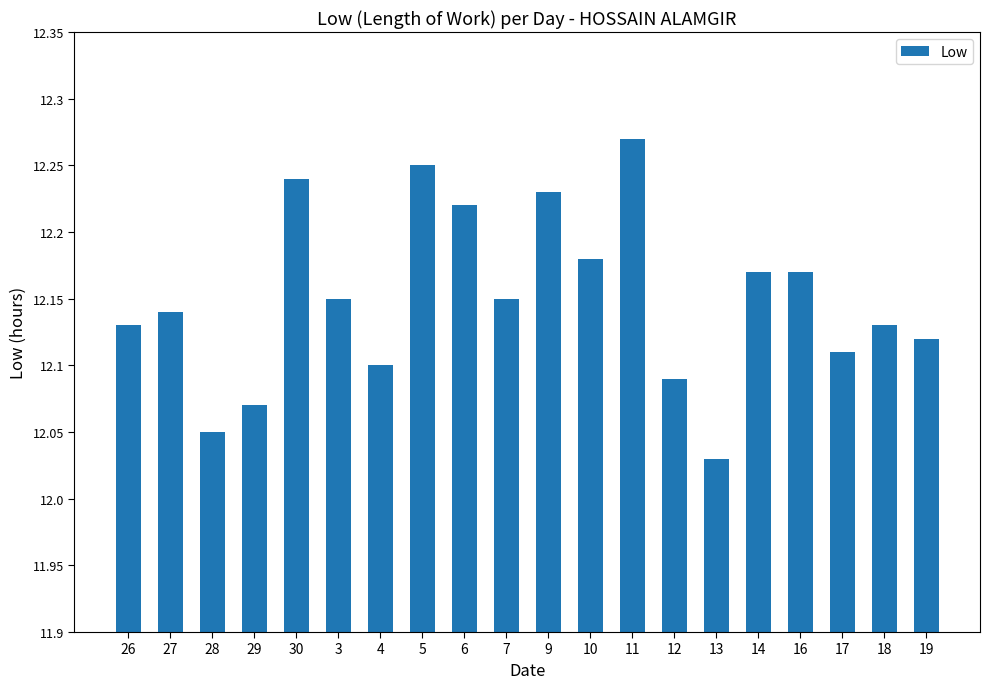

What is the label of the 20th bar from the right?

26